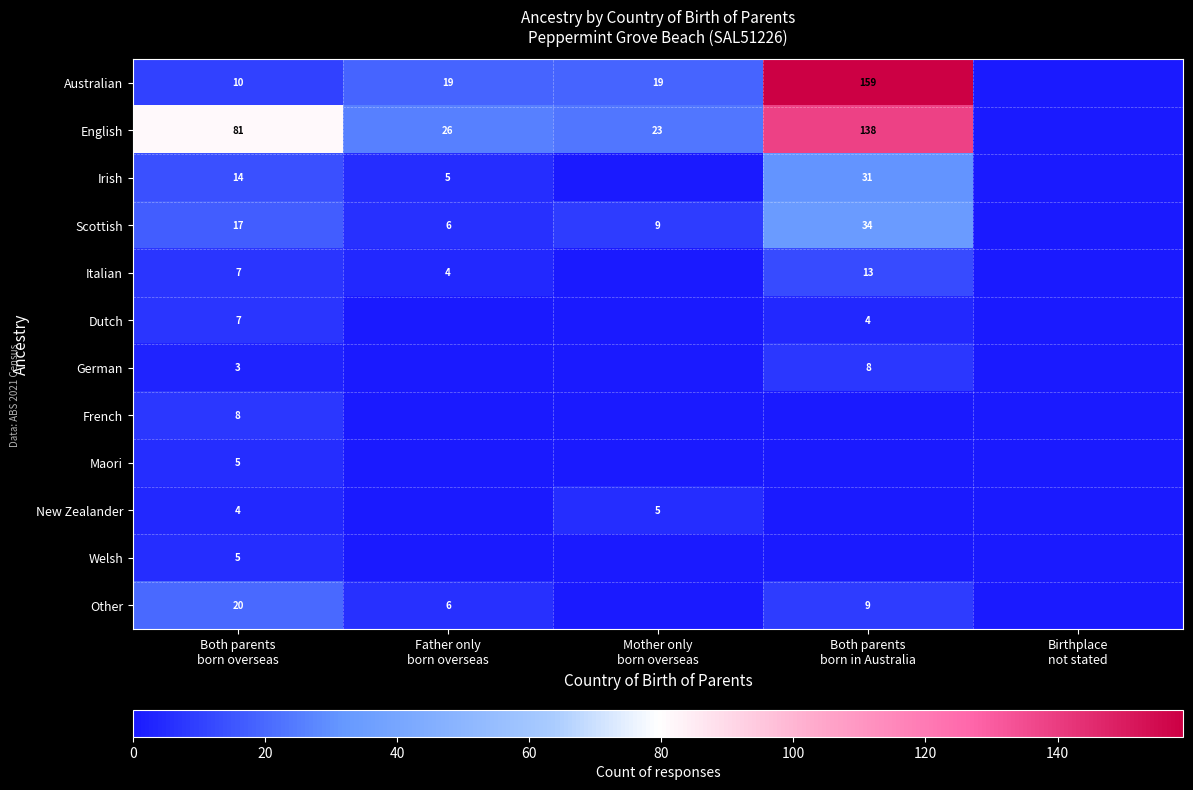

At which label is Maori closest to 2?

Father only born overseas